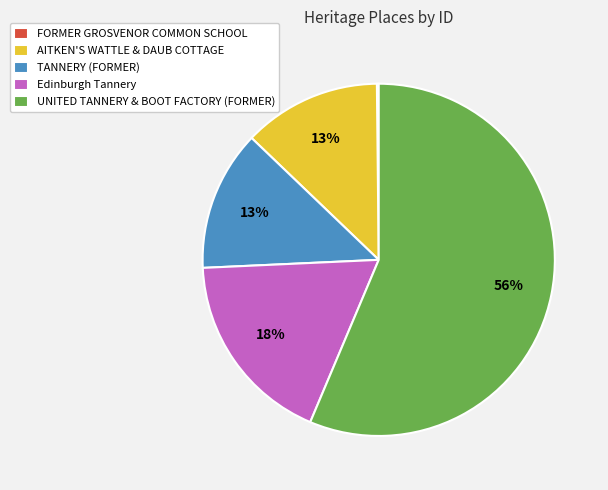

Does AITKEN'S WATTLE & DAUB COTTAGE represent more than half of the total?

No